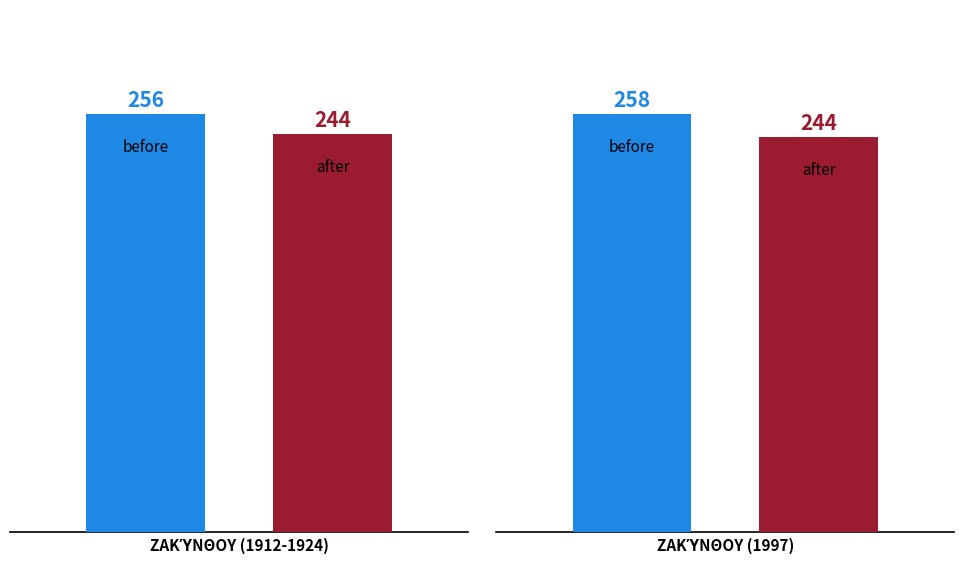

Reading right to left, extract all data points from this chart.

before: 258	256
after: 244	244